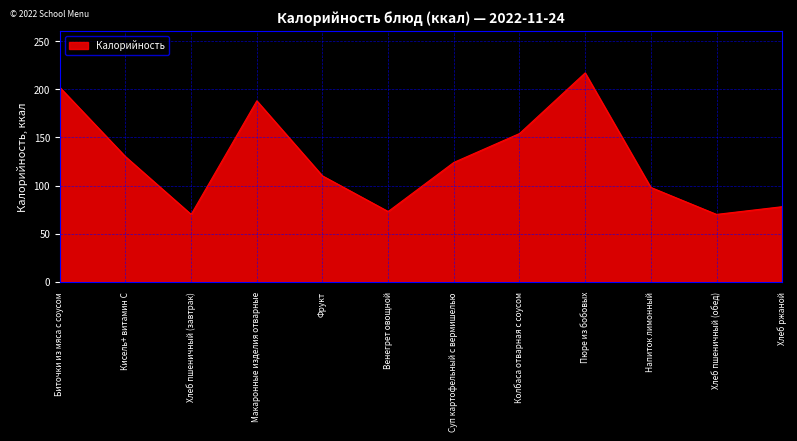

Approximately how many times larger is the value at Хлеб пшеничный (завтрак) compared to Биточки из мяса с соусом?

0.3